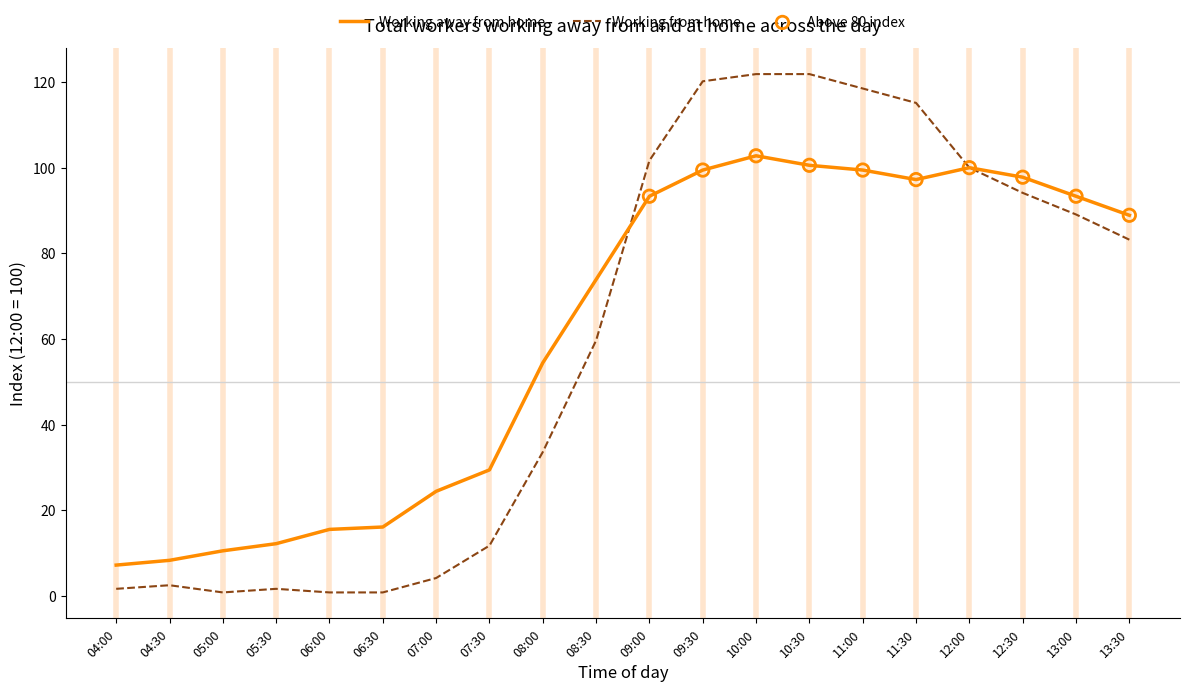

Is the value of Working away from home at 05:00 greater than the value of Working from home at 04:00?

Yes